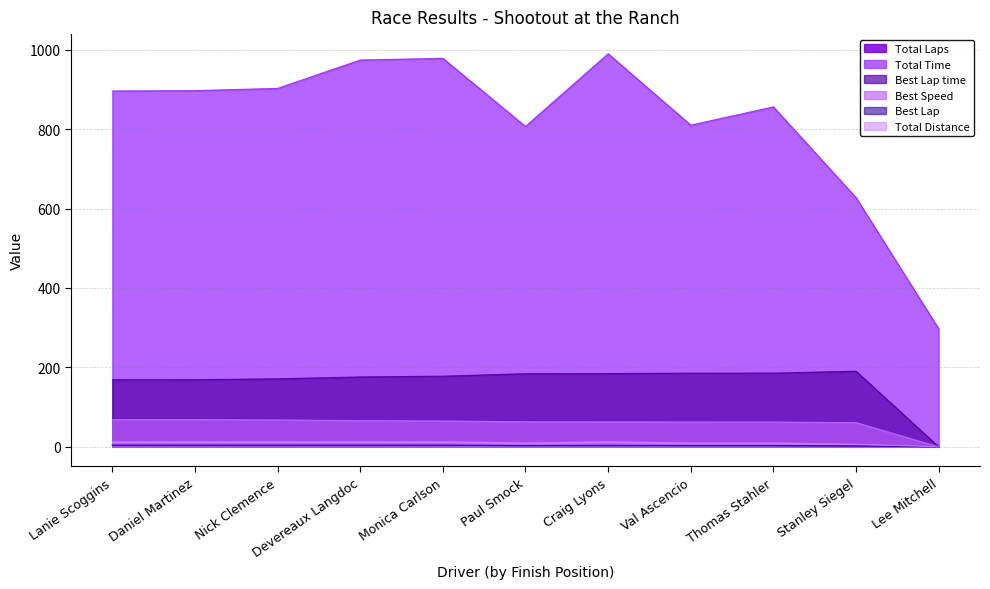

What is the label of the 1st point from the left?

Lanie Scoggins